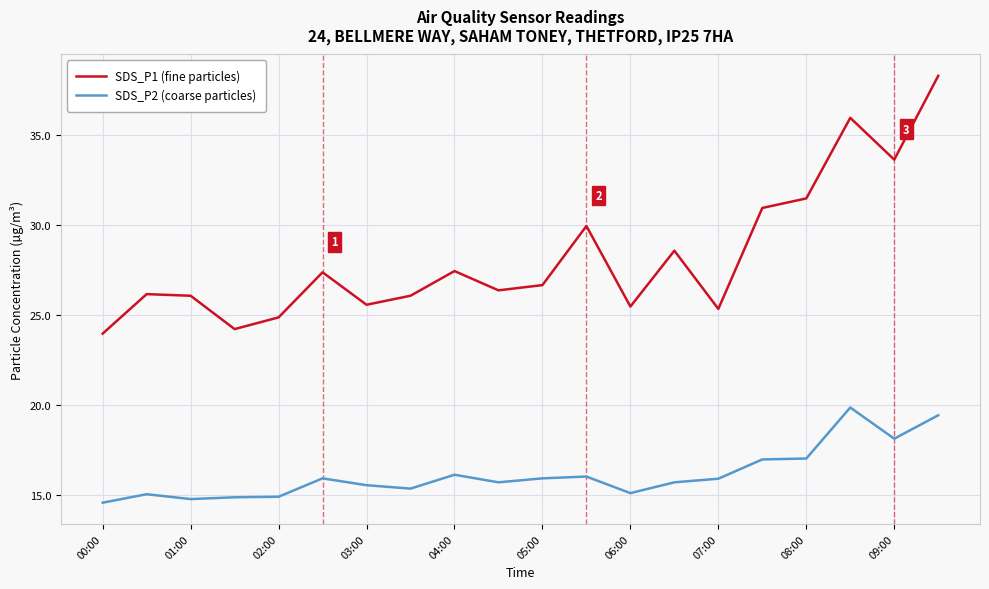

List the series in order of their peak value, lowest first.

SDS_P2 (coarse particles), SDS_P1 (fine particles)